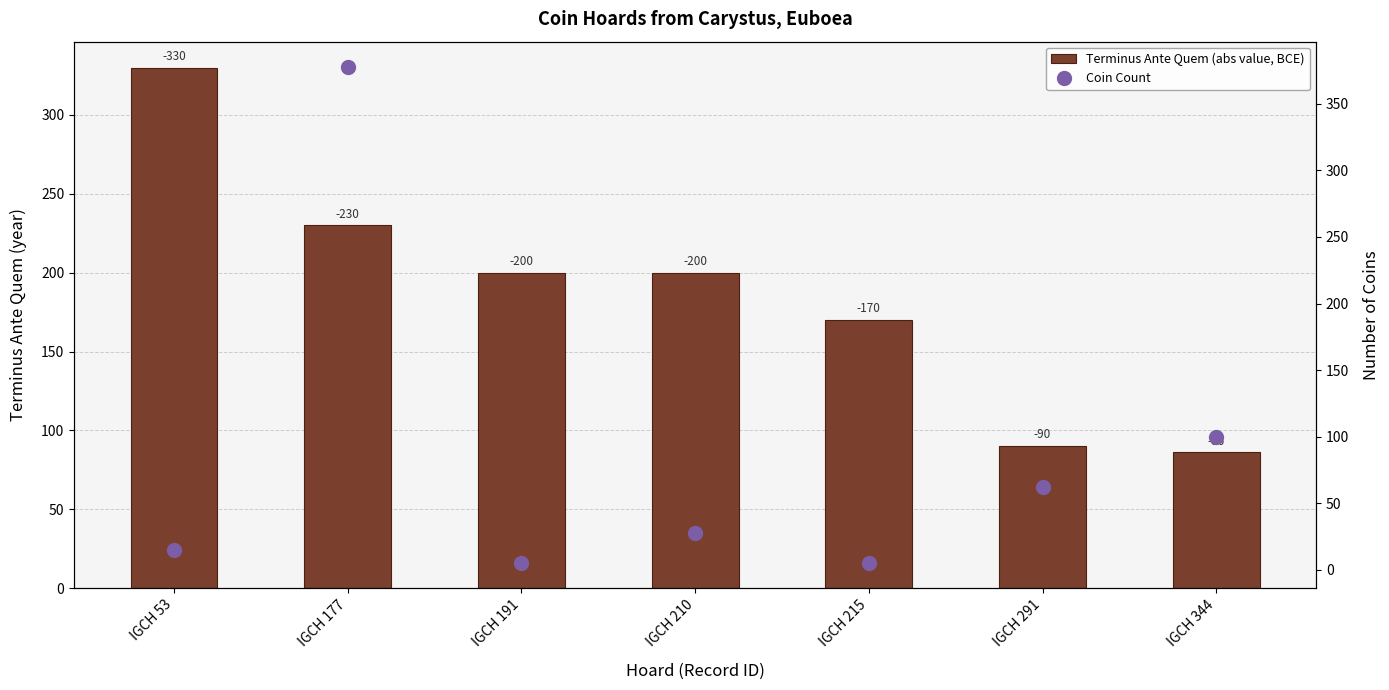

Is the value of Terminus Ante Quem (abs value, BCE) at IGCH 177 greater than the value of Coin Count at IGCH 191?

Yes